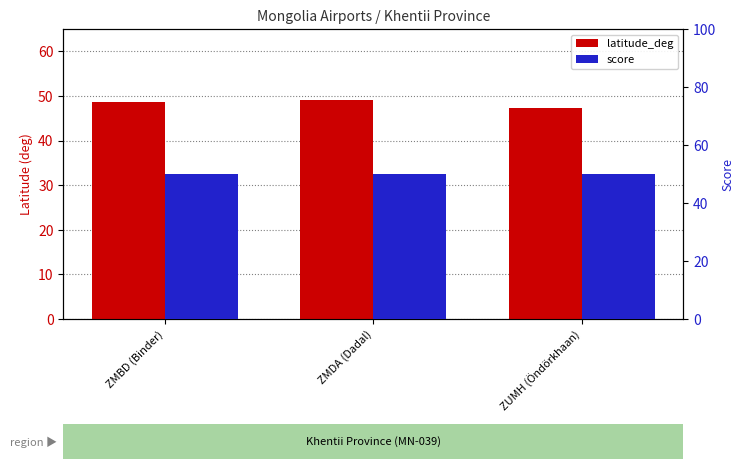

What are all the series names shown in the legend?

latitude_deg, score